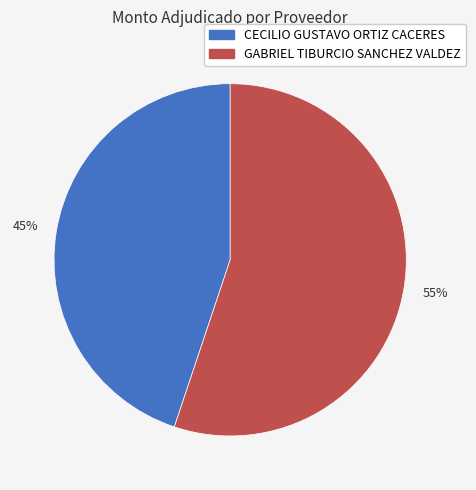

Which slice is the smallest?

CECILIO GUSTAVO ORTIZ CACERES